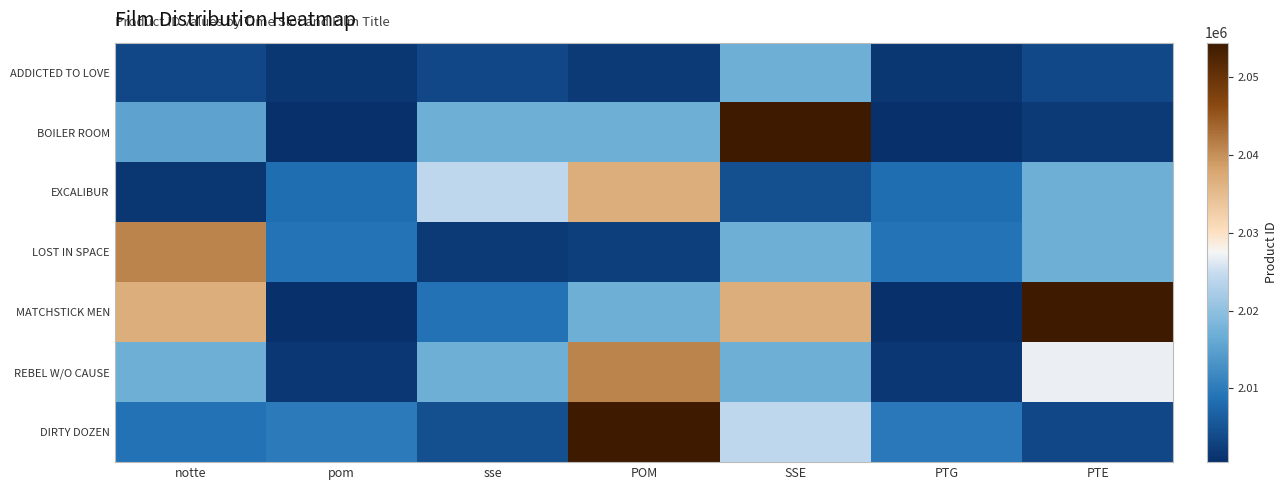

How many distinct data groups are displayed?

7